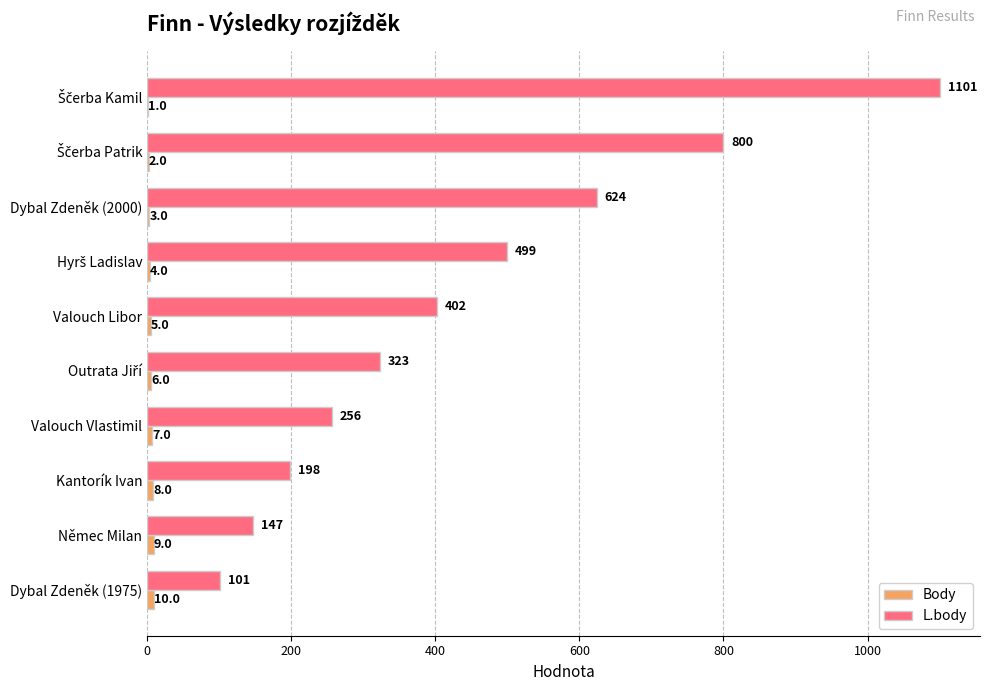

Is it true that L.body equals 402 at Valouch Libor?

True